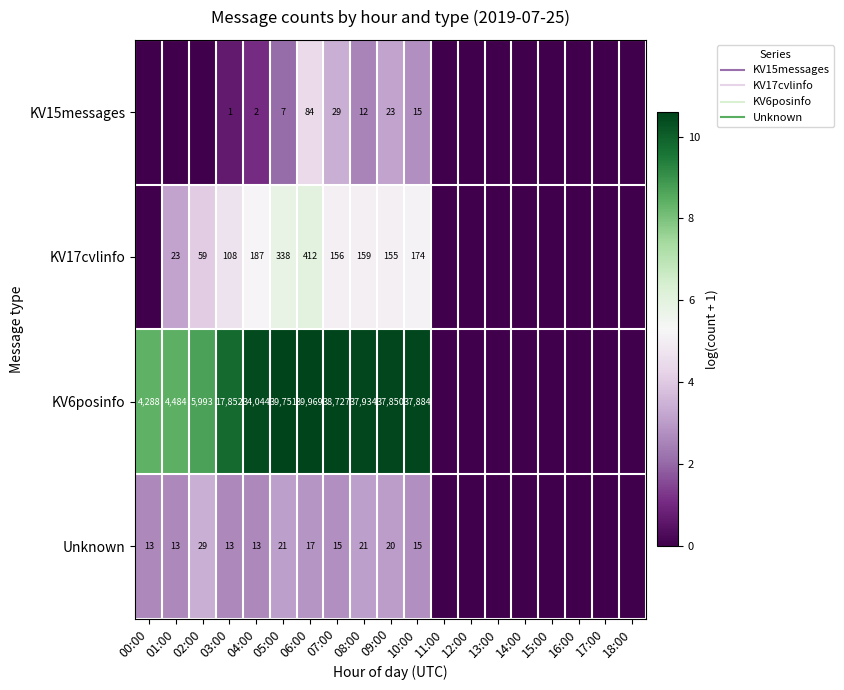

True or false: KV17cvlinfo has a value of 0.0 at 12:00.

True